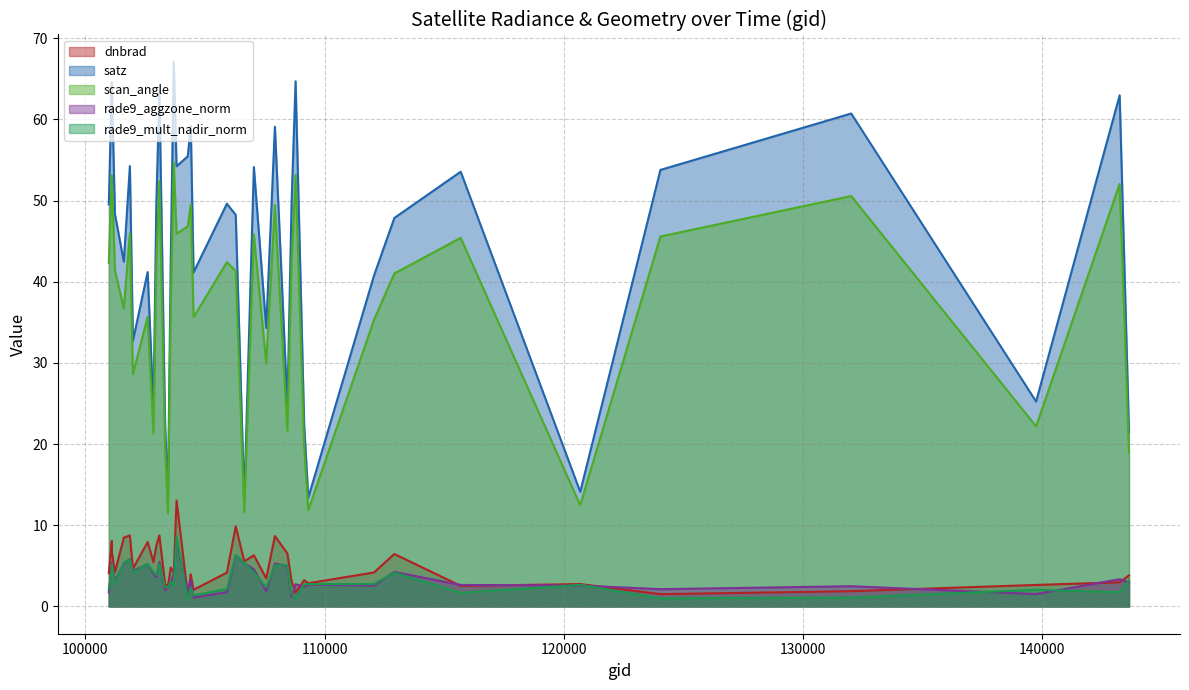

Is it true that rade9_aggzone_norm equals 5.5 at 103092?

True